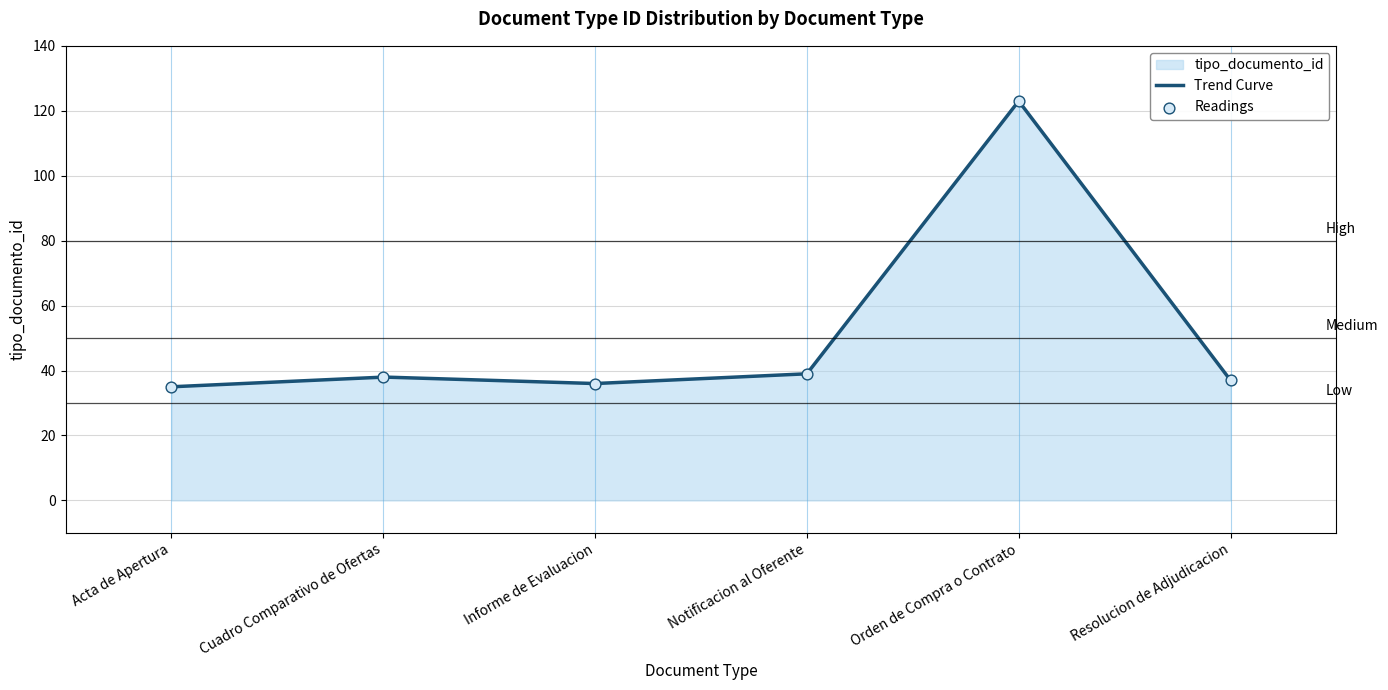

What is the ratio of the value at Orden de Compra o Contrato to the value at Informe de Evaluacion?

3.4